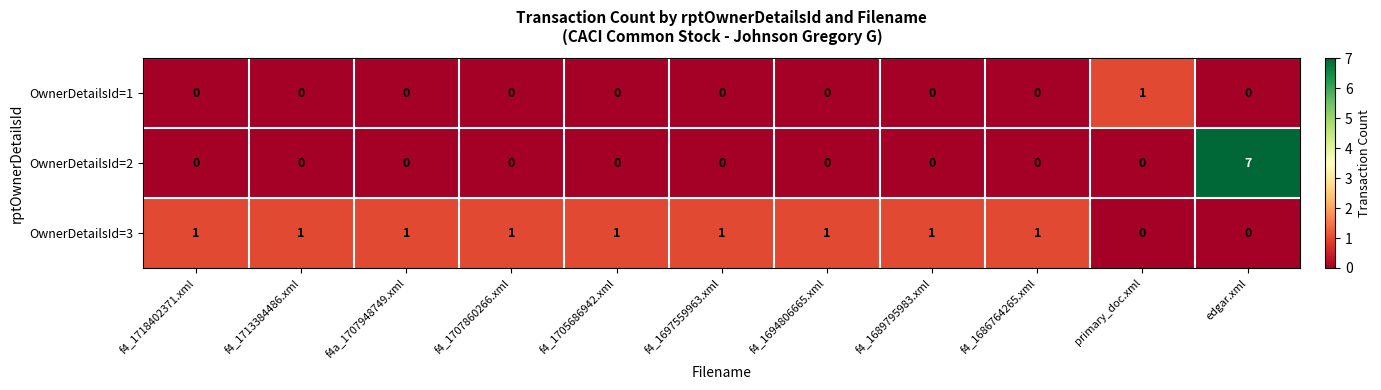

The OwnerDetailsId=2 series shows 0 at f4_1718402371.xml. True or false?

True